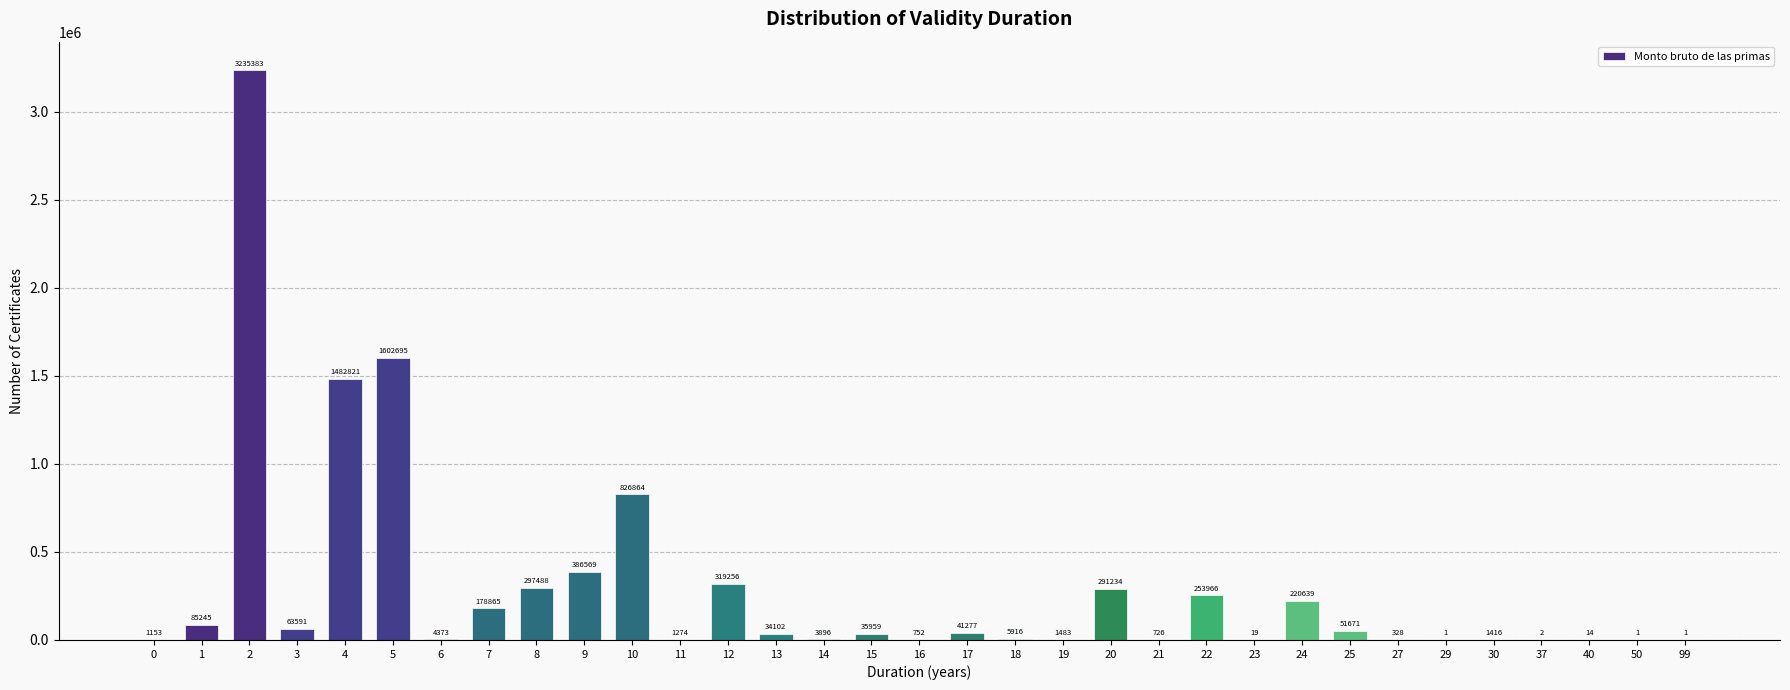

Reading left to right, extract all data points from this chart.

0=1153	1=85245	2=3235383	3=63591	4=1482821	5=1602695	6=4373	7=178865	8=297488	9=386569	10=826864	11=1274	12=319256	13=34102	14=3896	15=35959	16=752	17=41277	18=5916	19=1483	20=291234	21=726	22=253966	23=19	24=220639	25=51671	27=328	29=1	30=1416	37=2	40=14	50=1	99=1